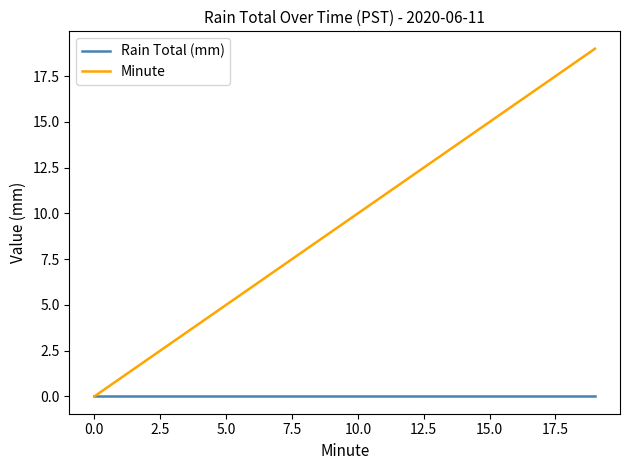

Which series has the largest total across all categories?

Minute